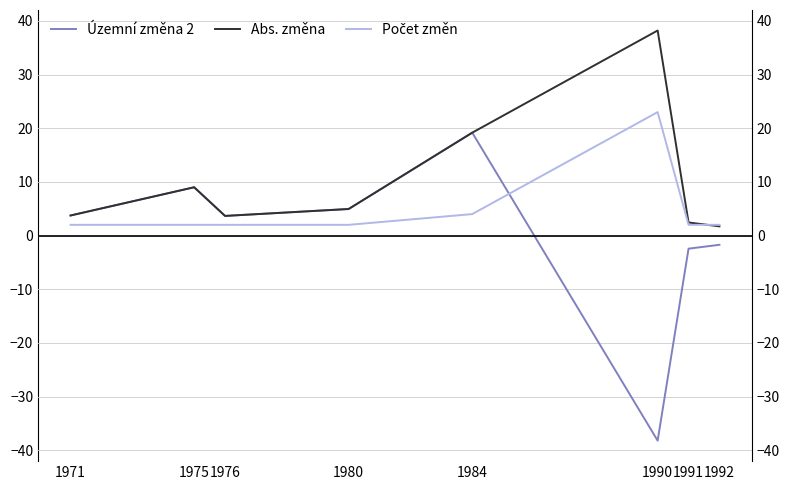

What is the highest value of the Abs. změna series?

38.2